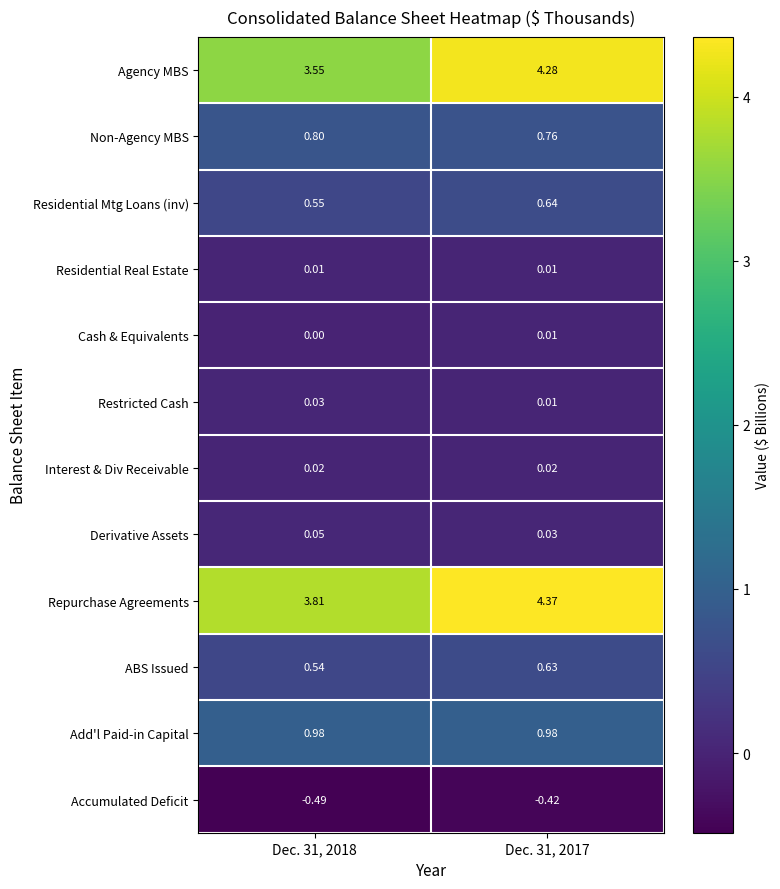

Which series has the largest total across all categories?

Repurchase Agreements